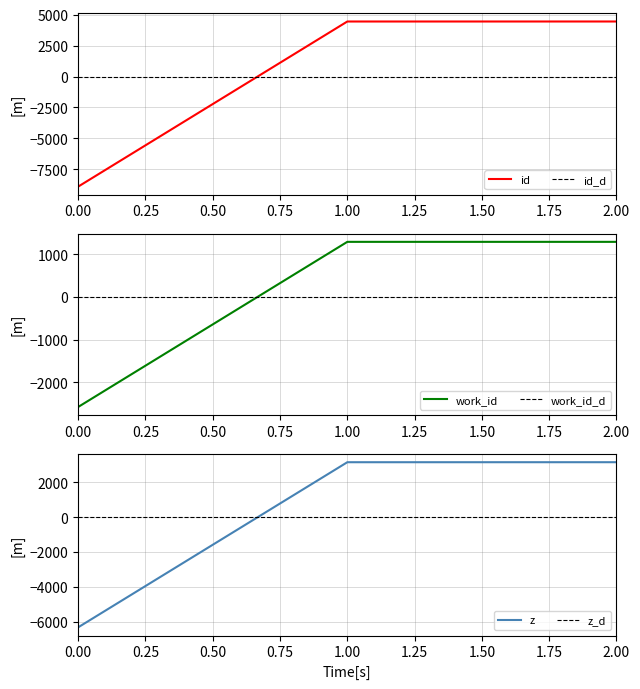

How many negative values does the id series have?

1